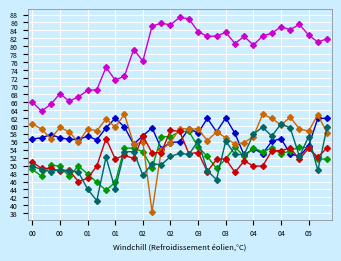

How many distinct data groups are displayed?

6